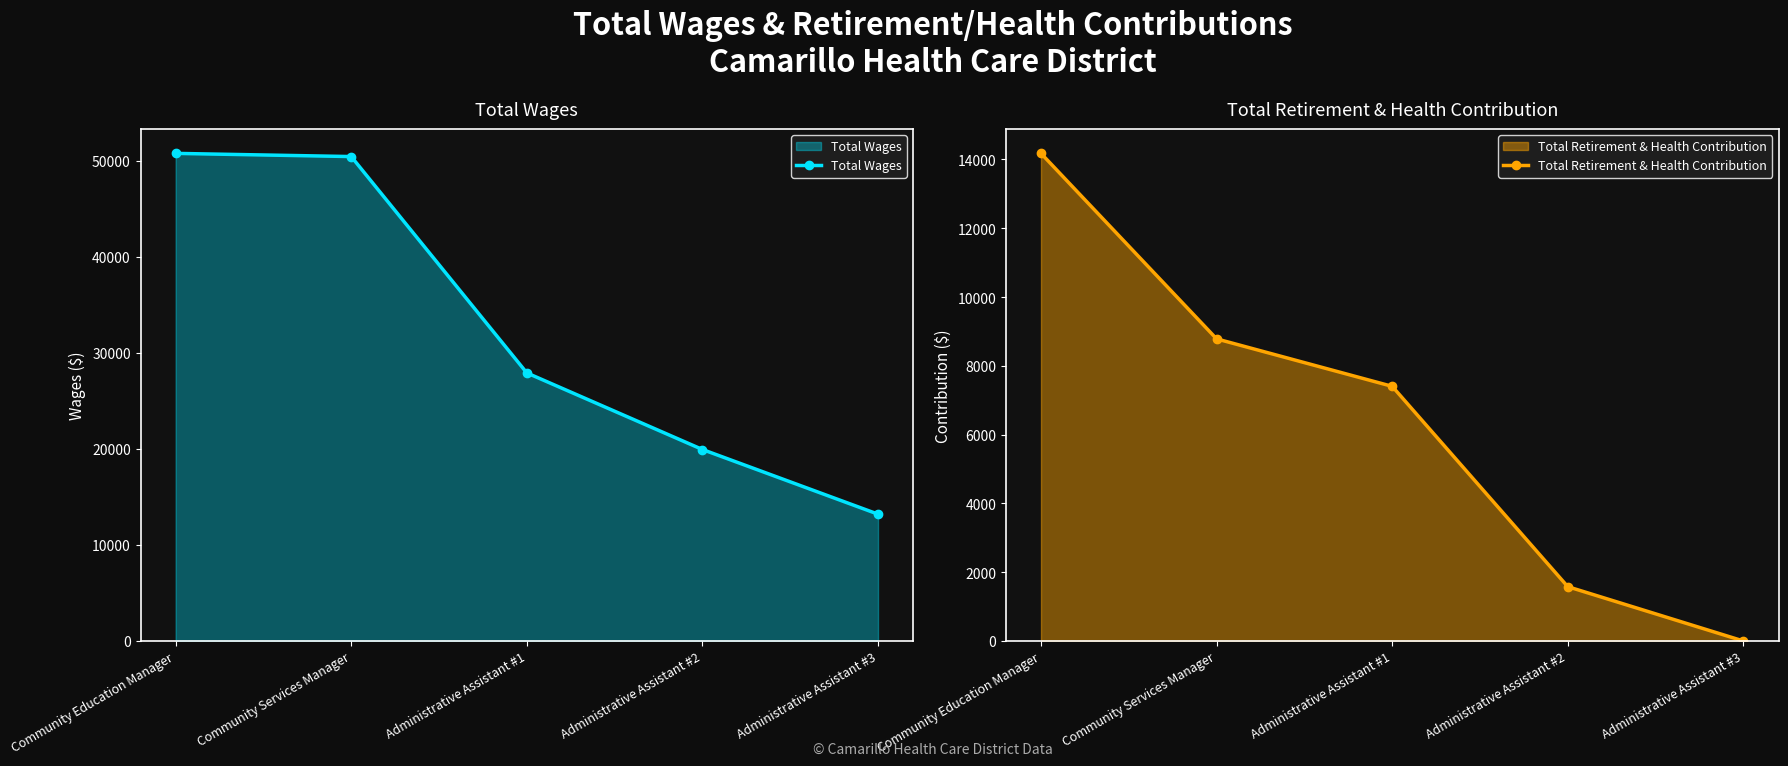

Count the number of data series in this chart.

2